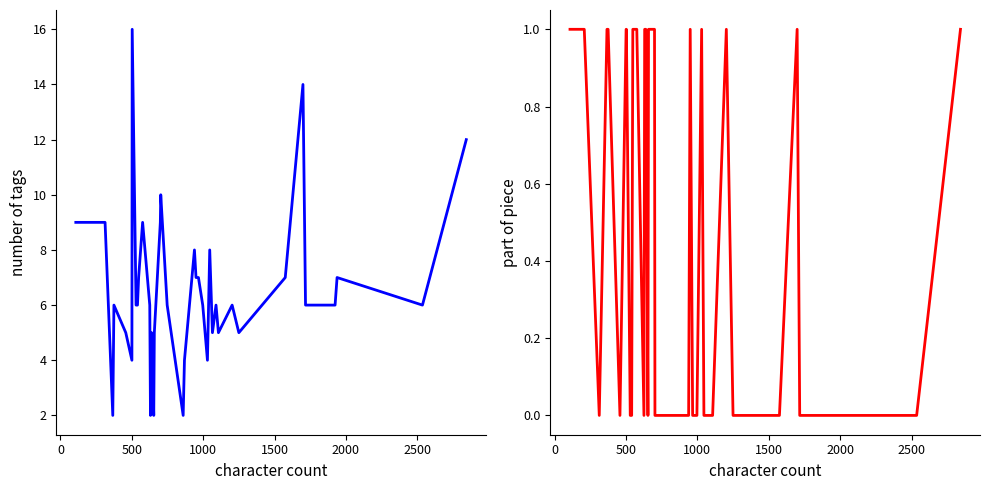

True or false: number of tags has more than 2 points higher than both neighbors.

True